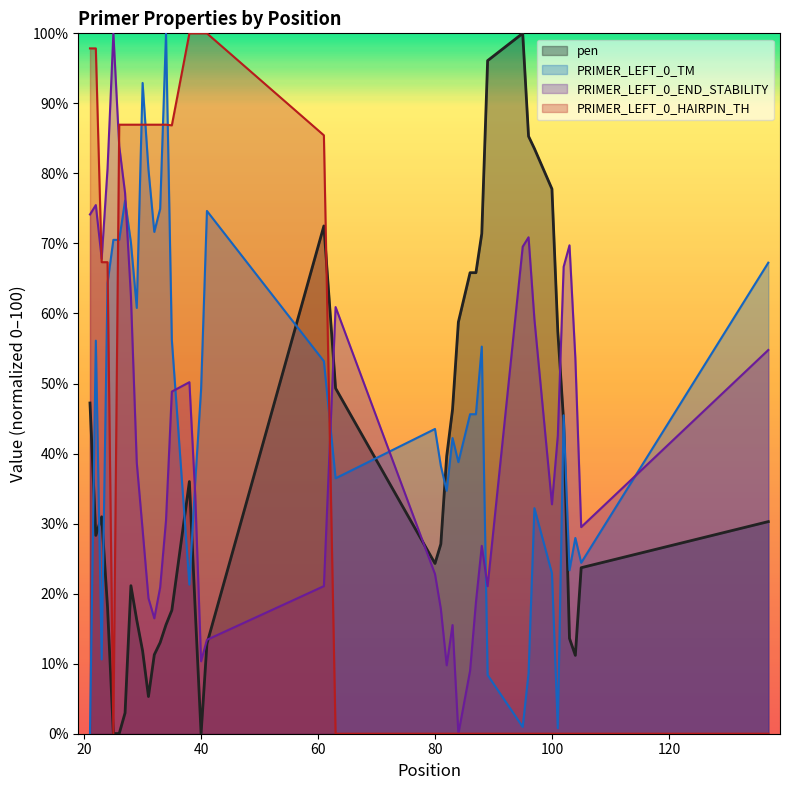

Between 31 and 35, which series saw the biggest shift?

PRIMER_LEFT_0_END_STABILITY